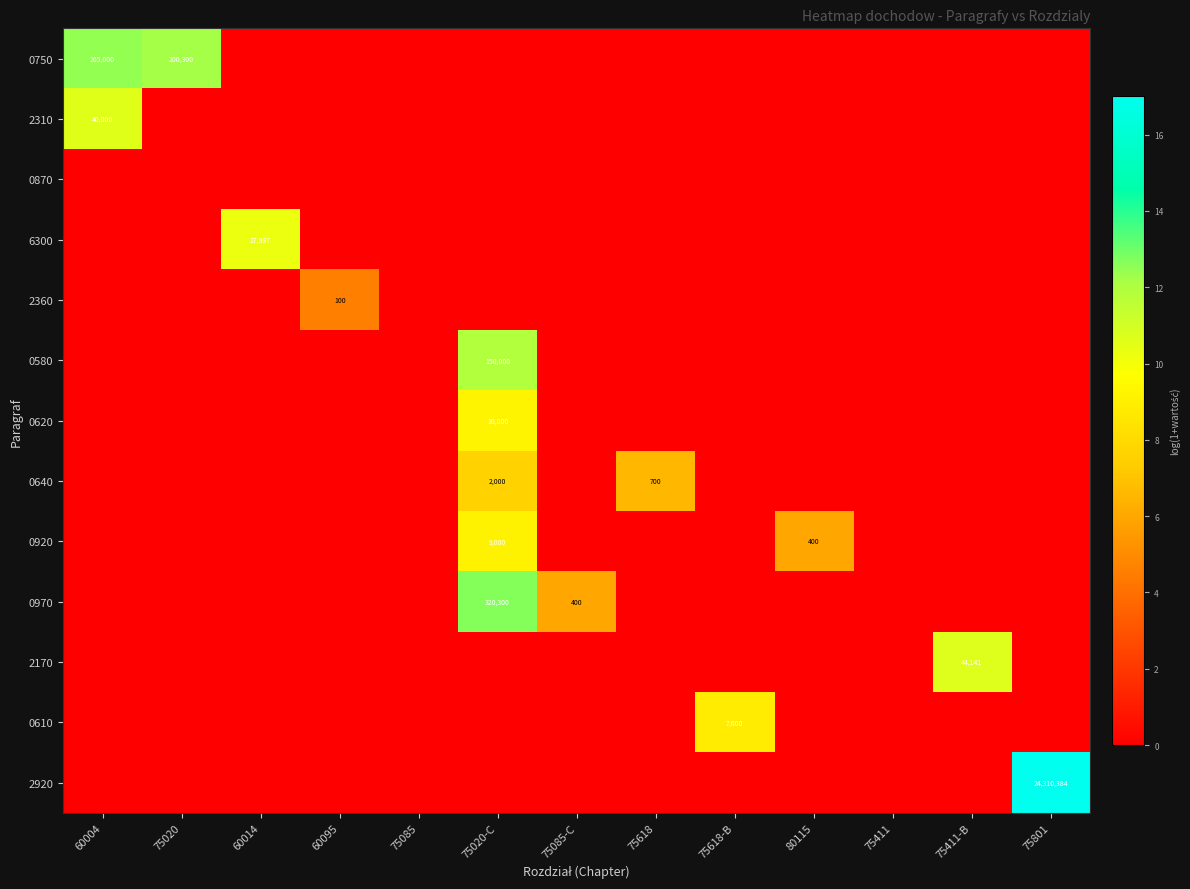

The value of 2170 at 75411-B is 78657. True or false?

False